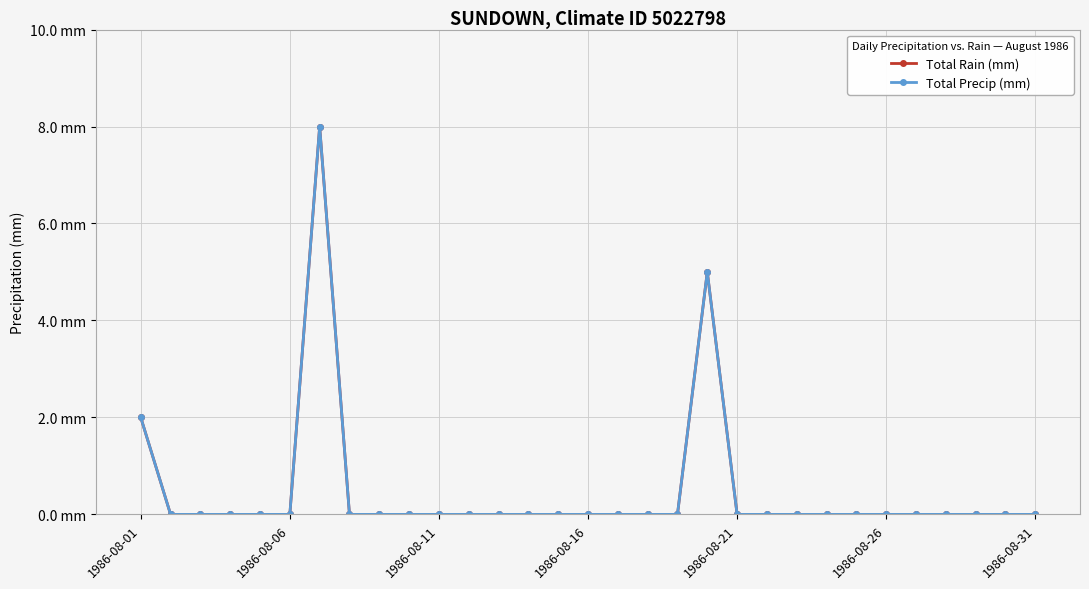

True or false: Total Rain (mm) and Total Precip (mm) intersect in this chart.

False